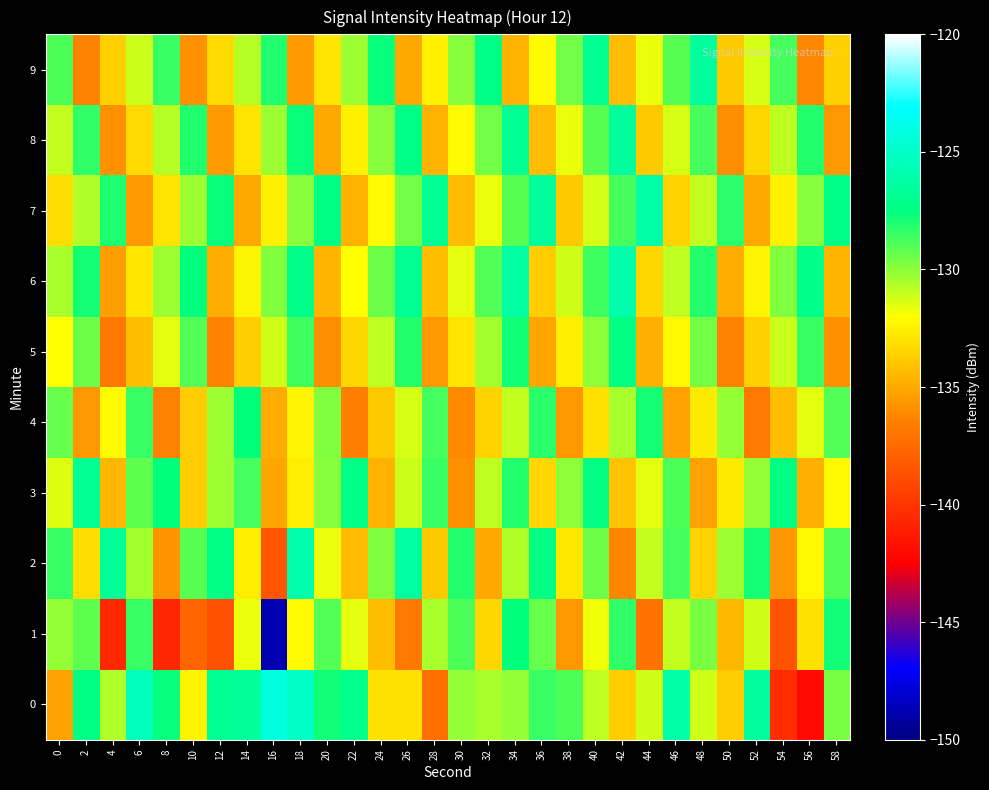

Which series has the widest spread of values?

1